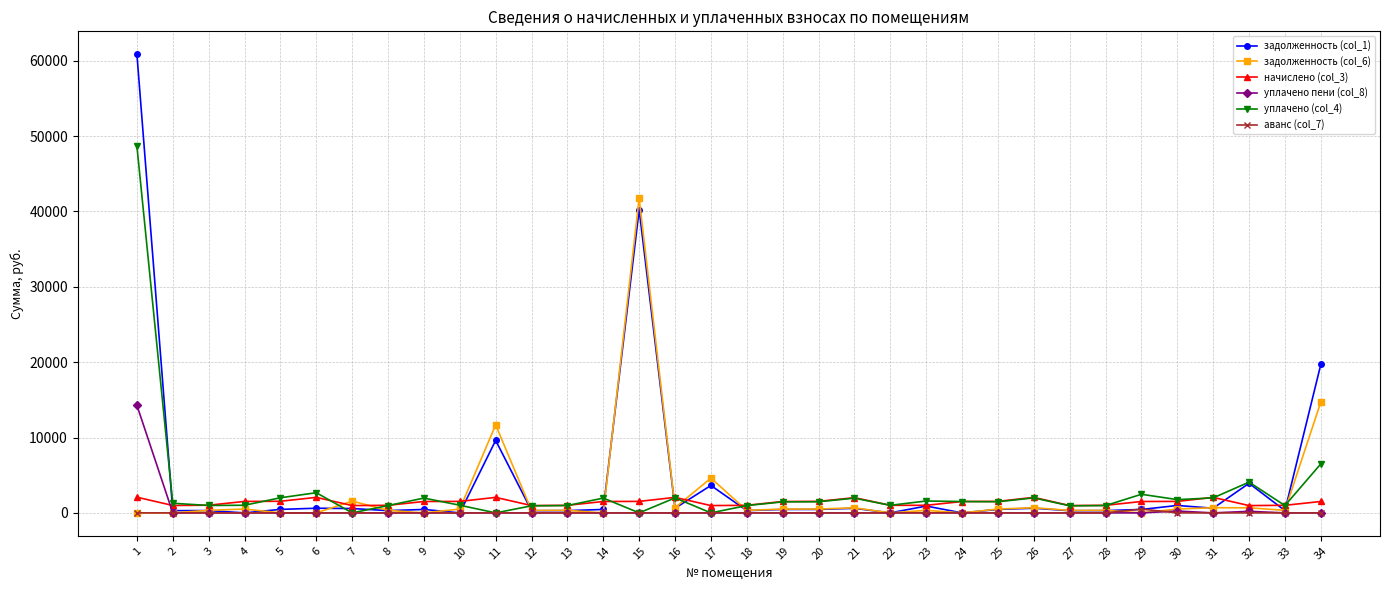

True or false: уплачено (col_4) has more than 2 points higher than both neighbors.

True